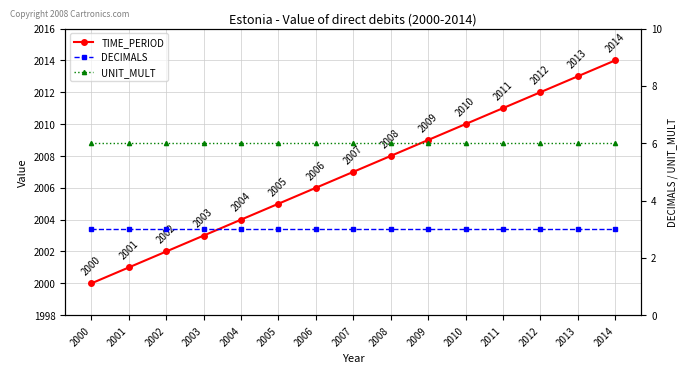

What is the greatest value displayed?

2014